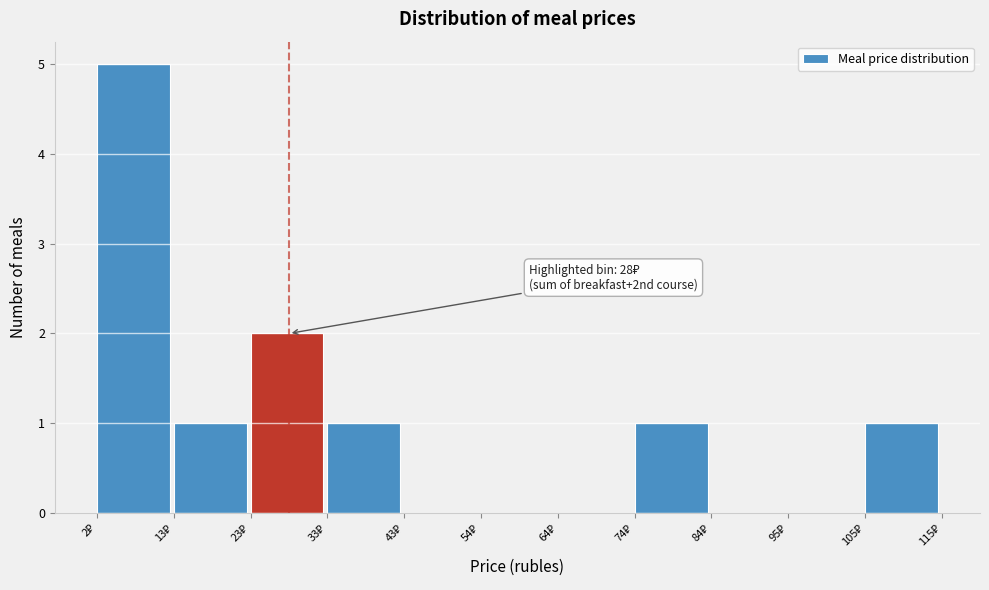

Which range on the x-axis has the tallest bar?

2 to 12